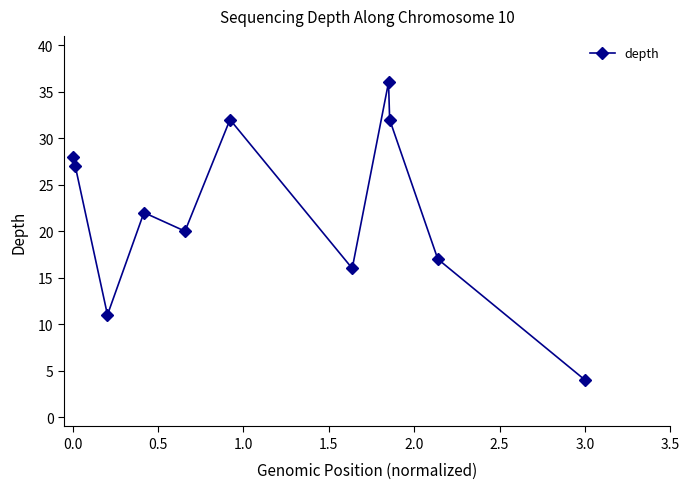

What is the average value?

22